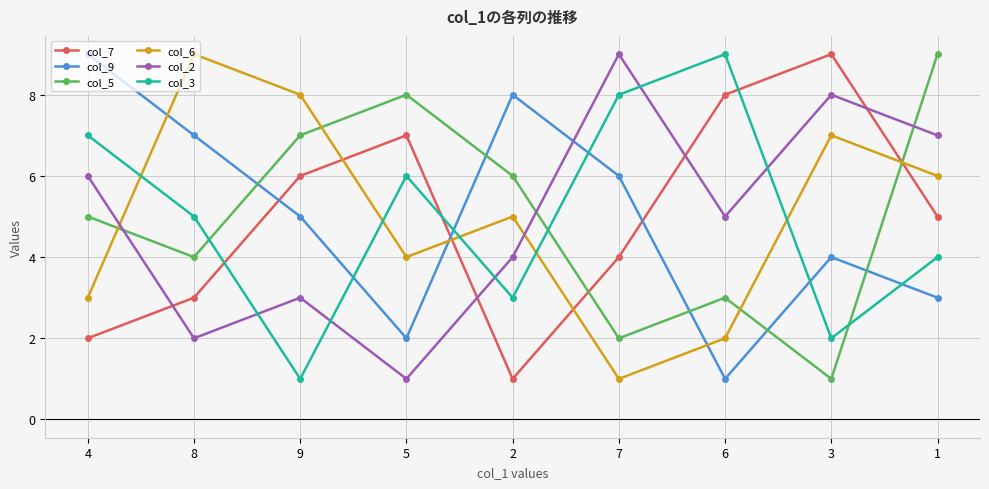

How many lines are shown in the chart?

6